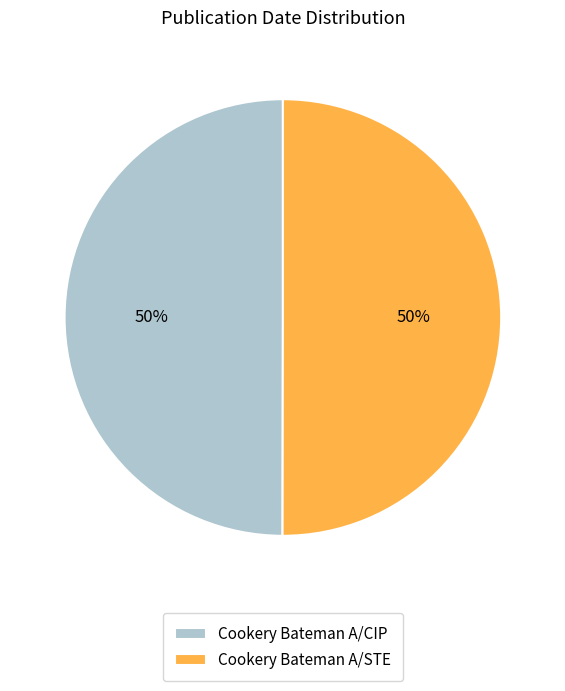

To the nearest percent, what percentage of the pie is Cookery Bateman A/CIP?

50%